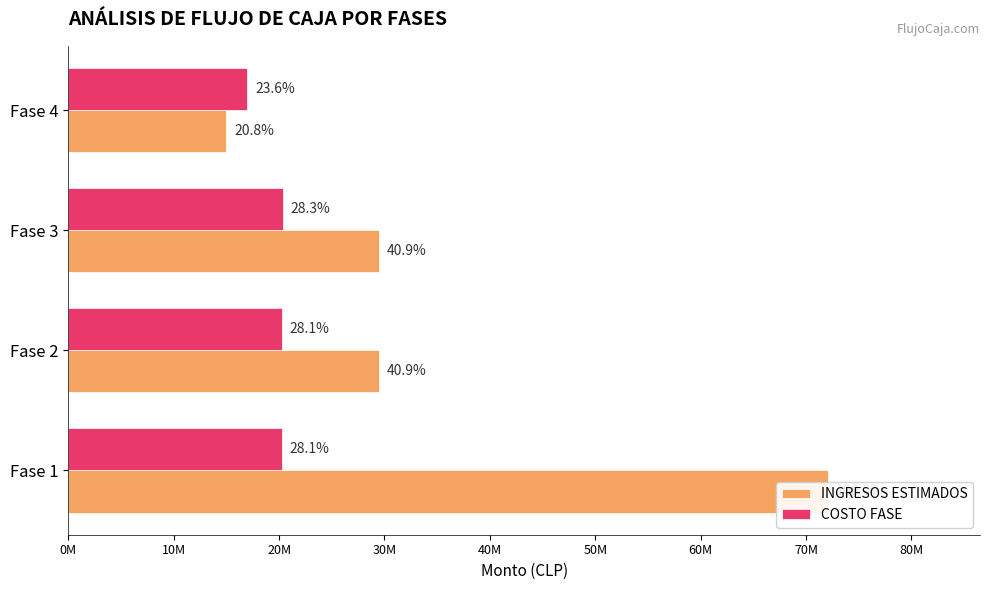

What value does the COSTO FASE series have at Fase 2?

20286400